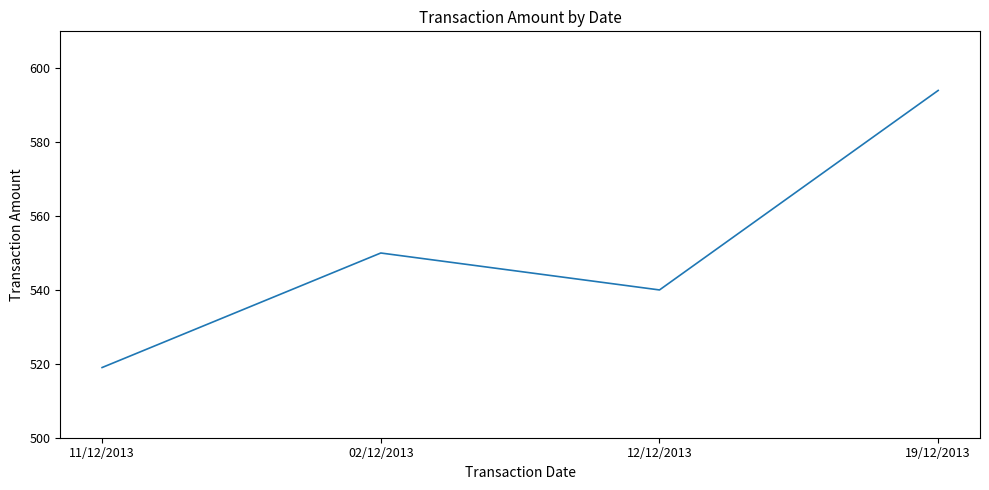

What is the difference between the values at 19/12/2013 and 11/12/2013?

75